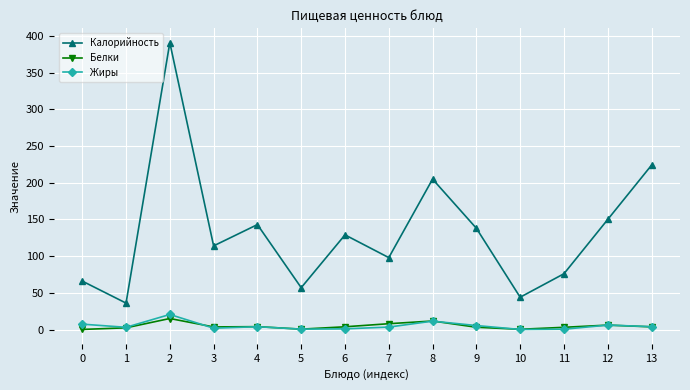

What is the maximum value shown in the chart?

391.0